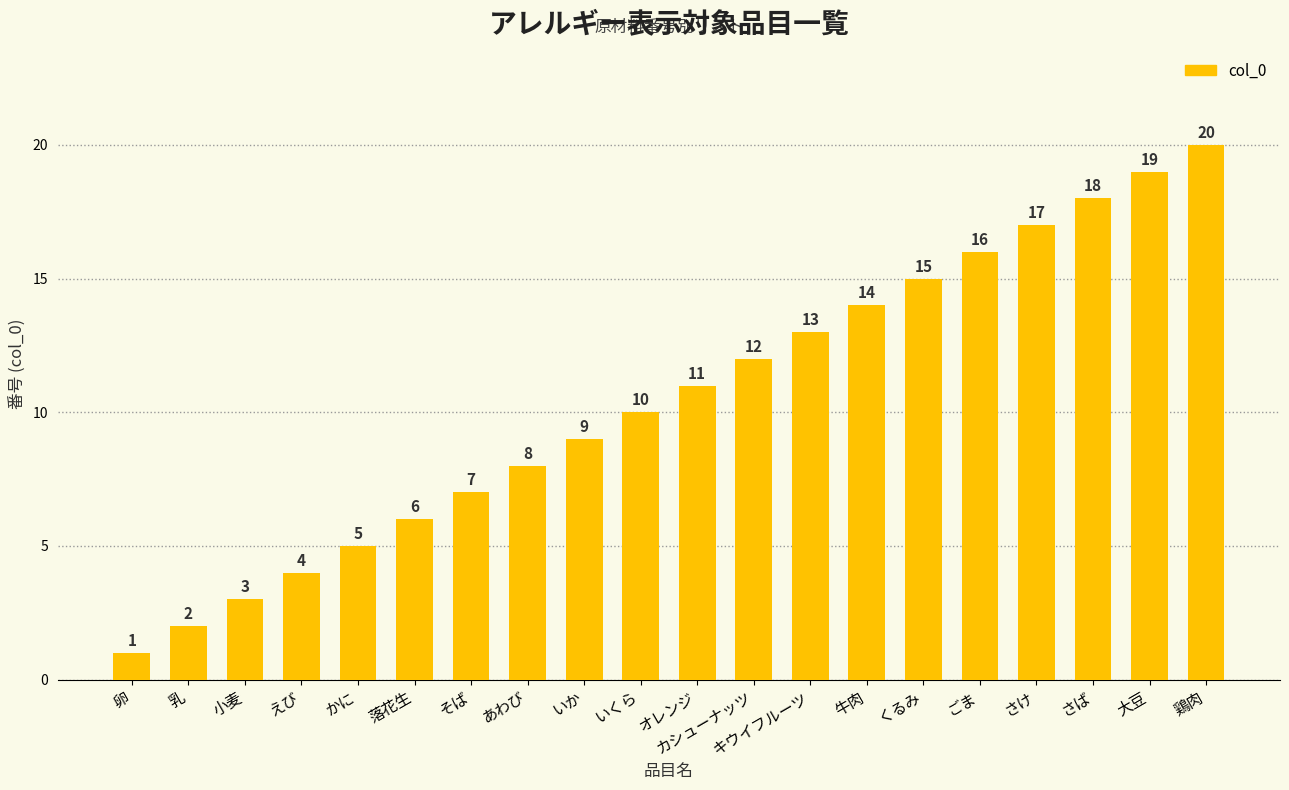

At which label is the value closest to 10?

いくら